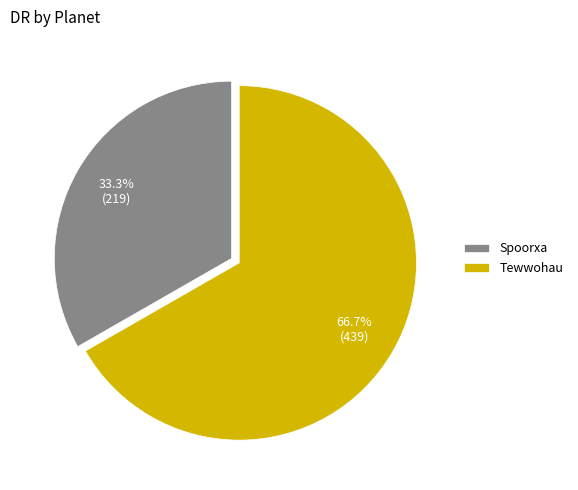

Which category has the biggest portion of the pie?

Tewwohau